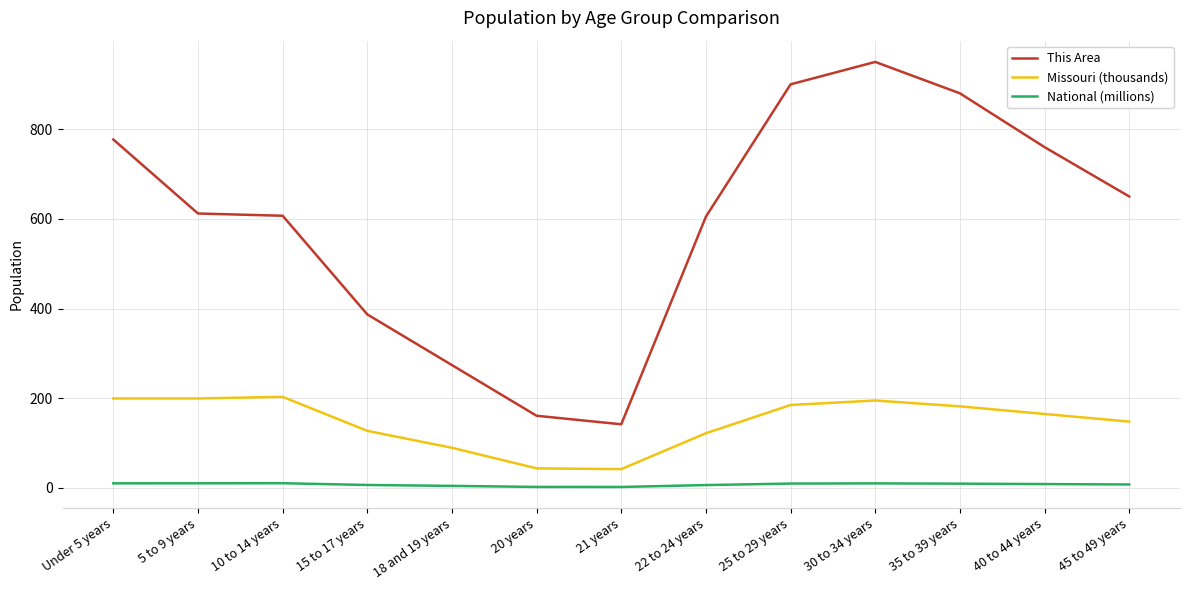

Read the Missouri (thousands) value at 15 to 17 years.

127.4